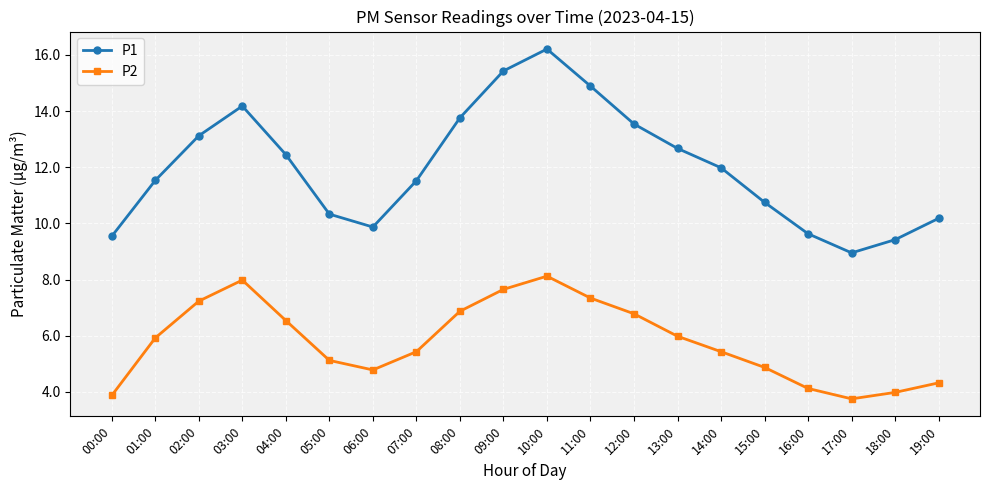

True or false: P2 has a value of 5.9 at 01:00.

True